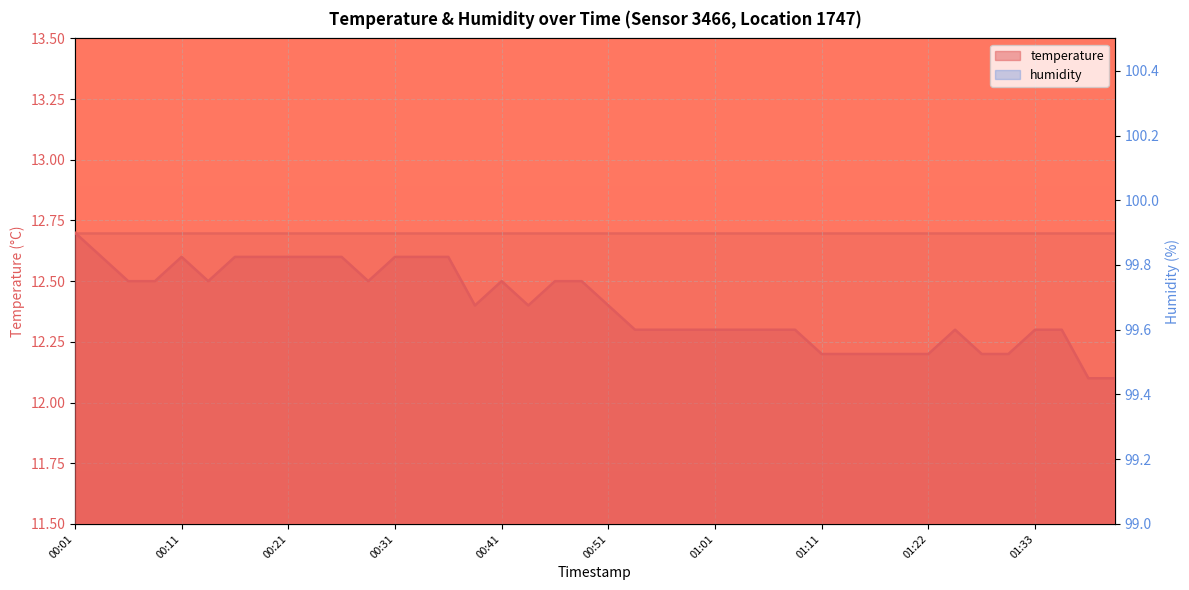

What is the value of the 8th point from the left?

12.6